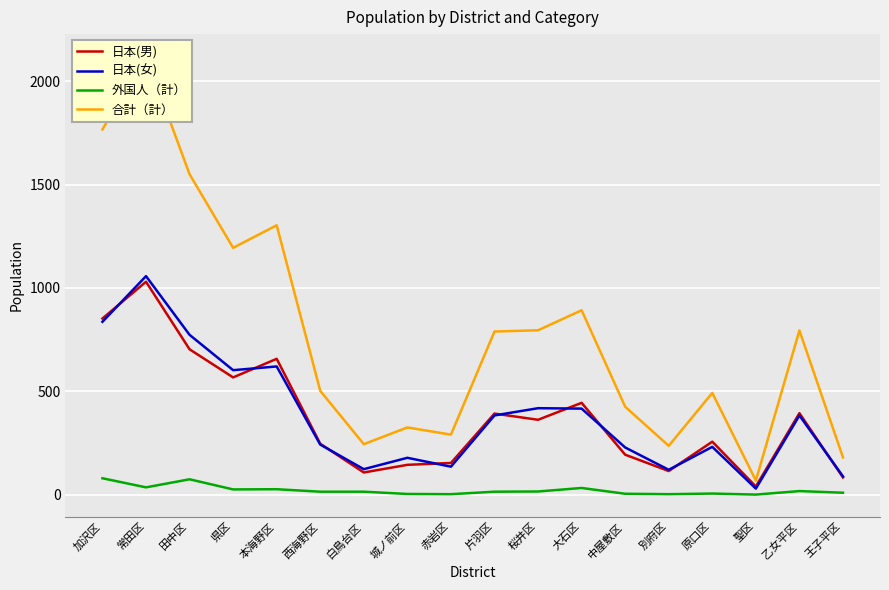

The 合計（計） series shows 1303 at 本海野区. True or false?

True